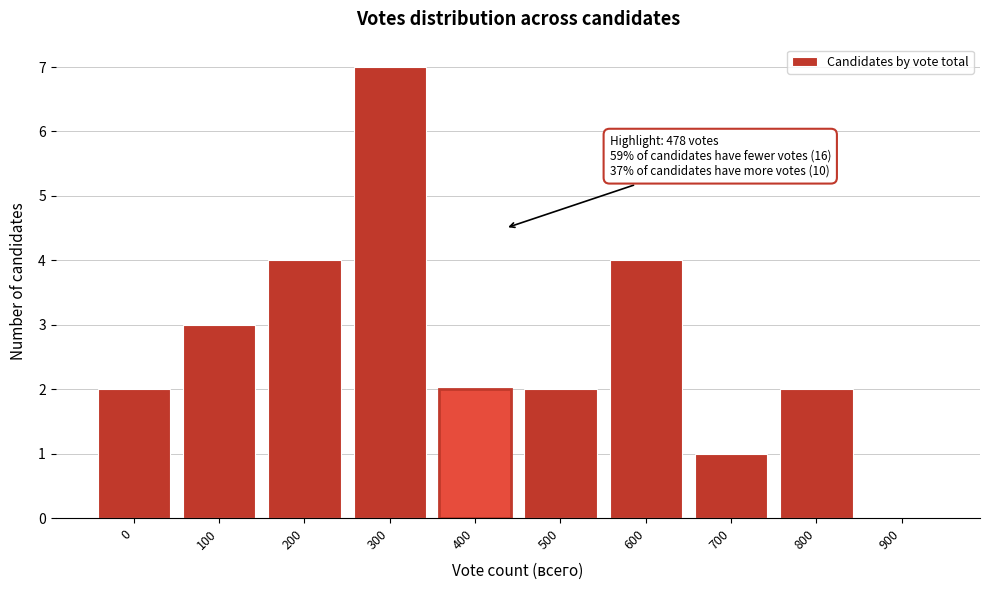

Reading right to left, list all the values displayed in this chart.

900=0	800=2	700=1	600=4	500=2	400=2	300=7	200=4	100=3	0=2